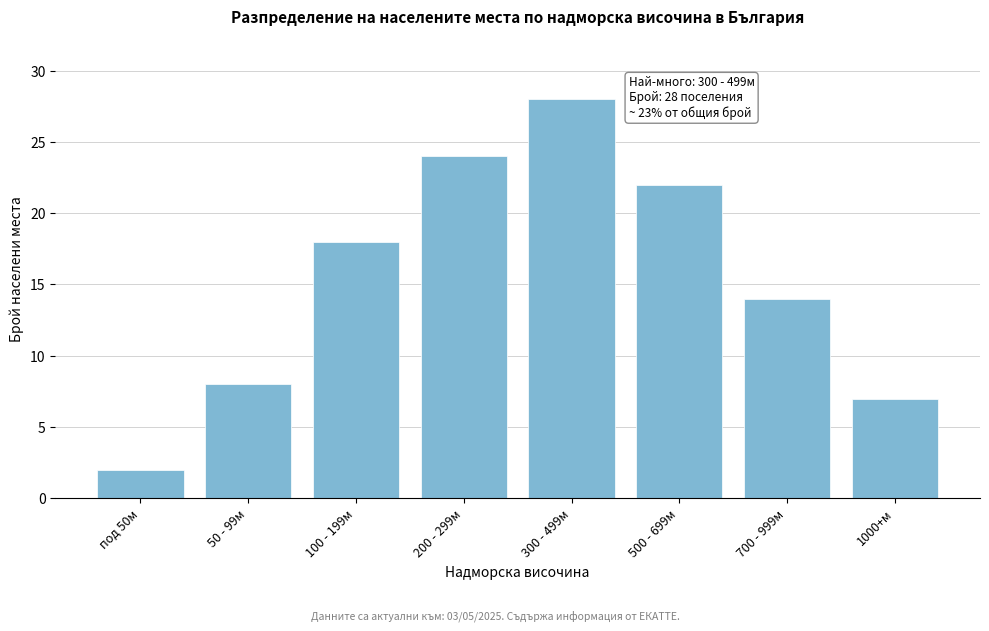

Reading left to right, what are all the values shown in this chart?

под 50м=2	50 - 99м=8	100 - 199м=18	200 - 299м=24	300 - 499м=28	500 - 699м=22	700 - 999м=14	1000+м=7